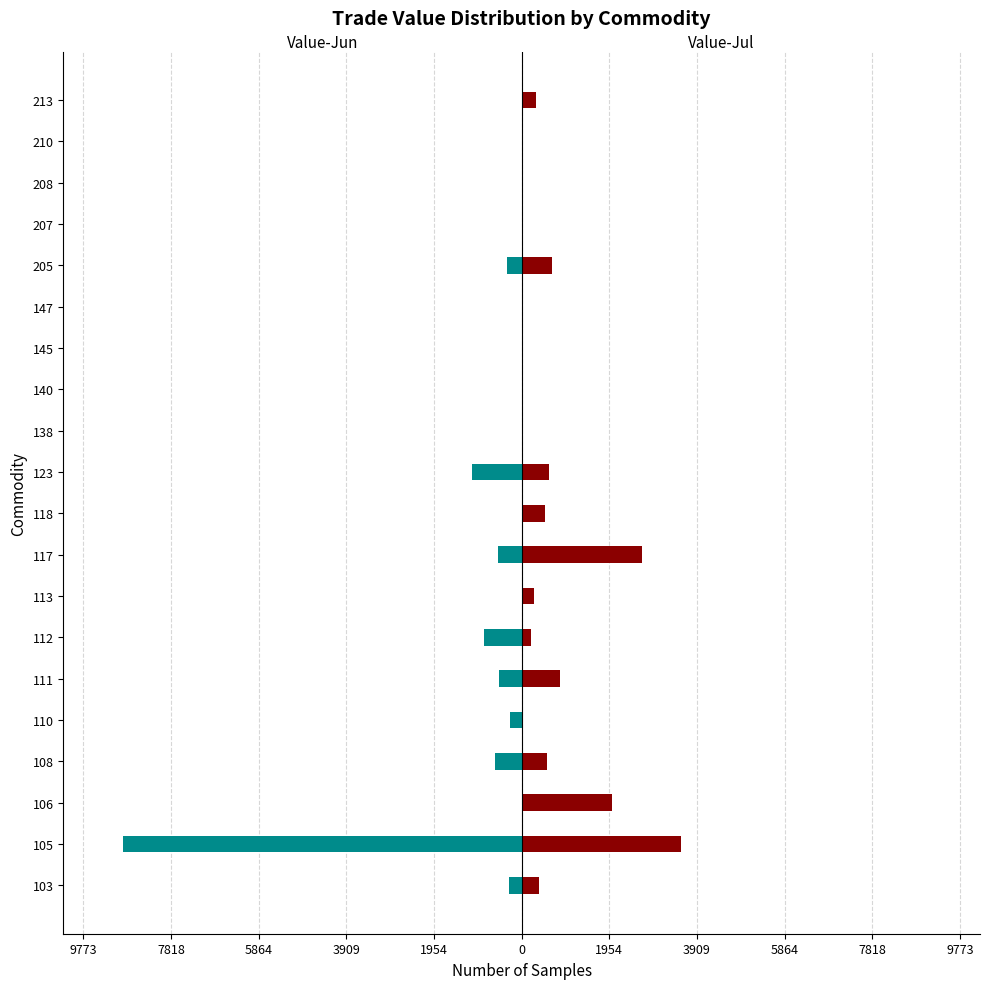

Does the chart contain any negative values?

Yes